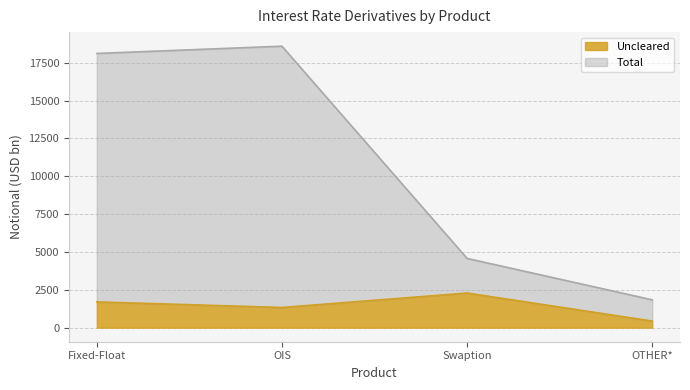

What is the average value of the Uncleared series?

1438